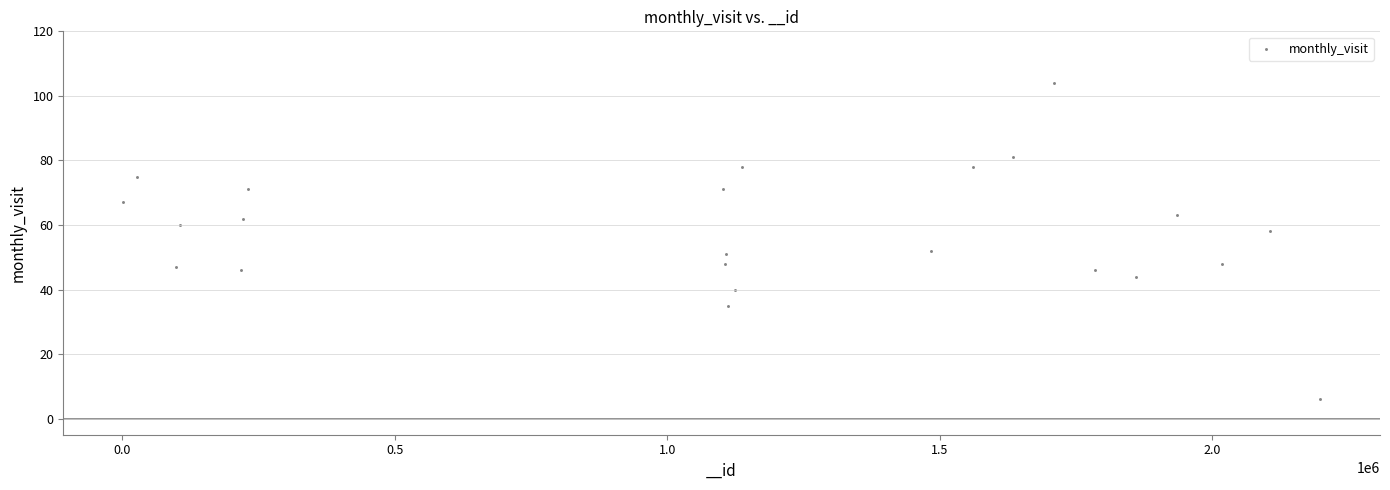

What is the range of X values (max minus min)?

2196343